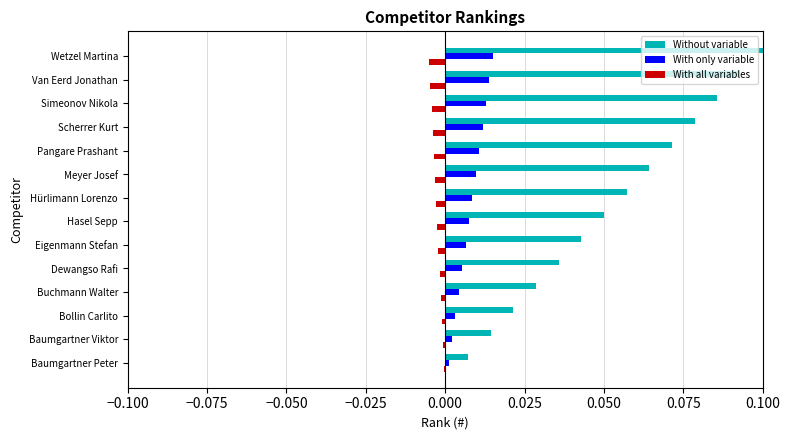

Which series has the largest total across all categories?

Without variable